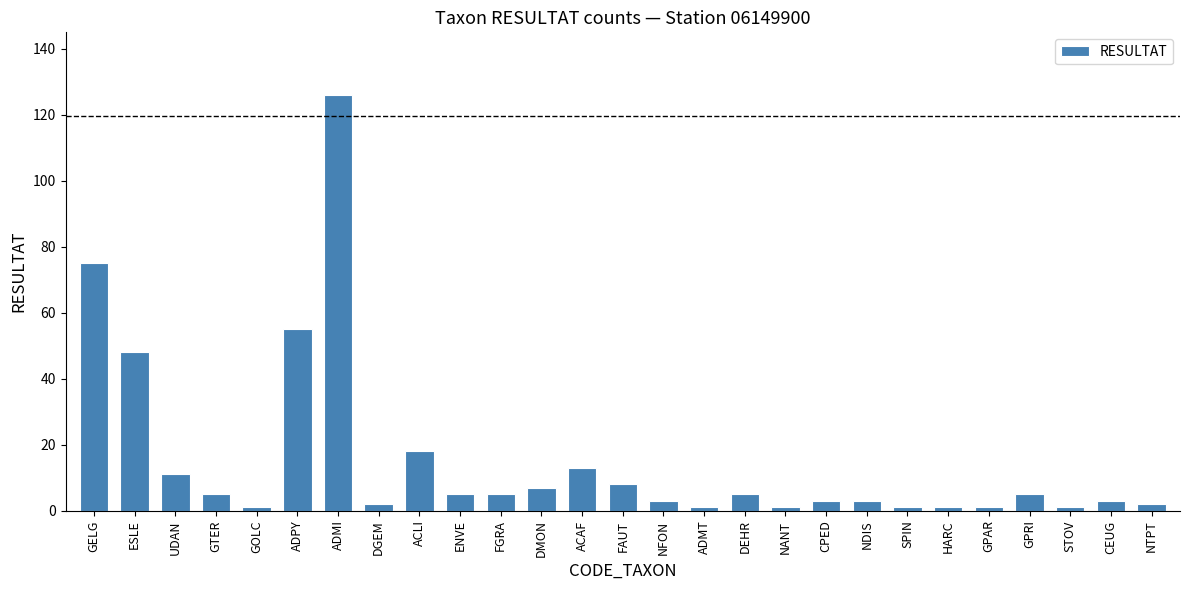

What is the maximum value shown in the chart?

126